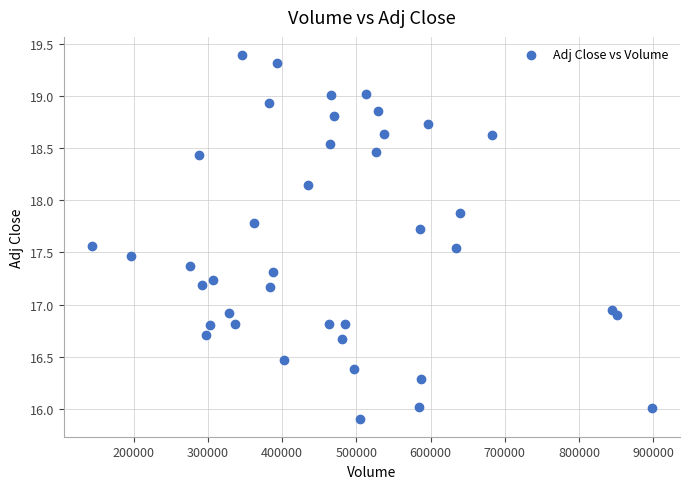

What is the range of X values (max minus min)?

754800.0